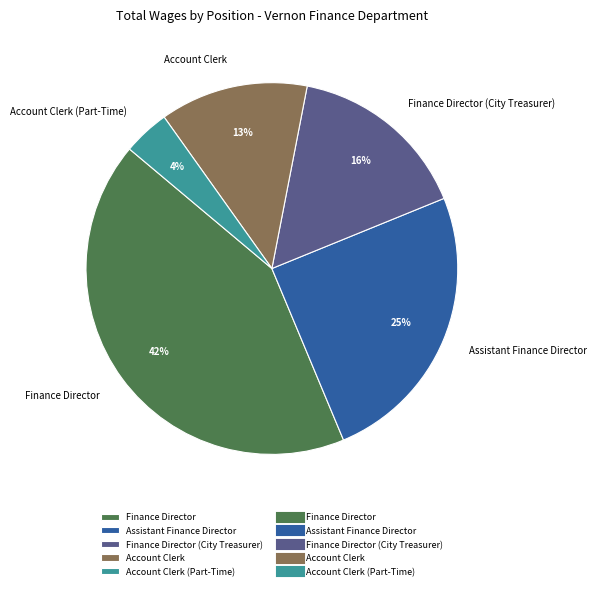

To the nearest percent, what is the combined percentage of Finance Director and Account Clerk (Part-Time)?

46%